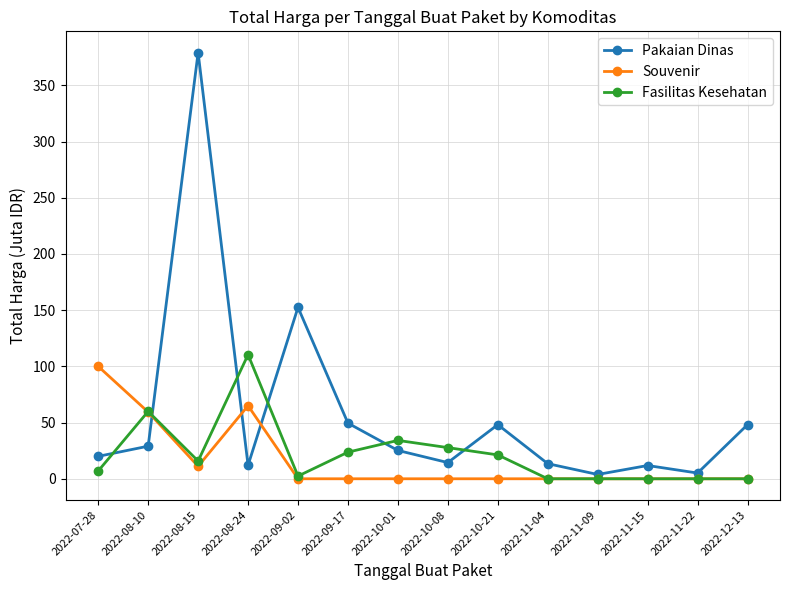

What is the maximum value shown in the chart?

379.1